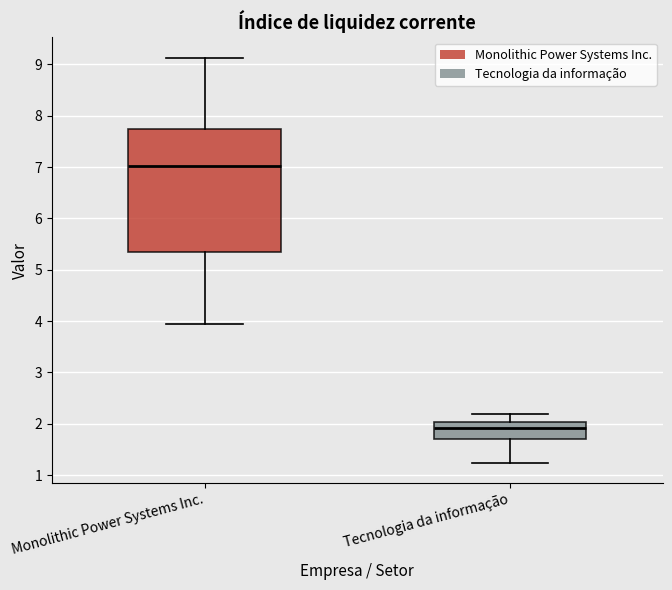

Which box is the tallest, from its lower edge to its upper edge?

Monolithic Power Systems Inc.